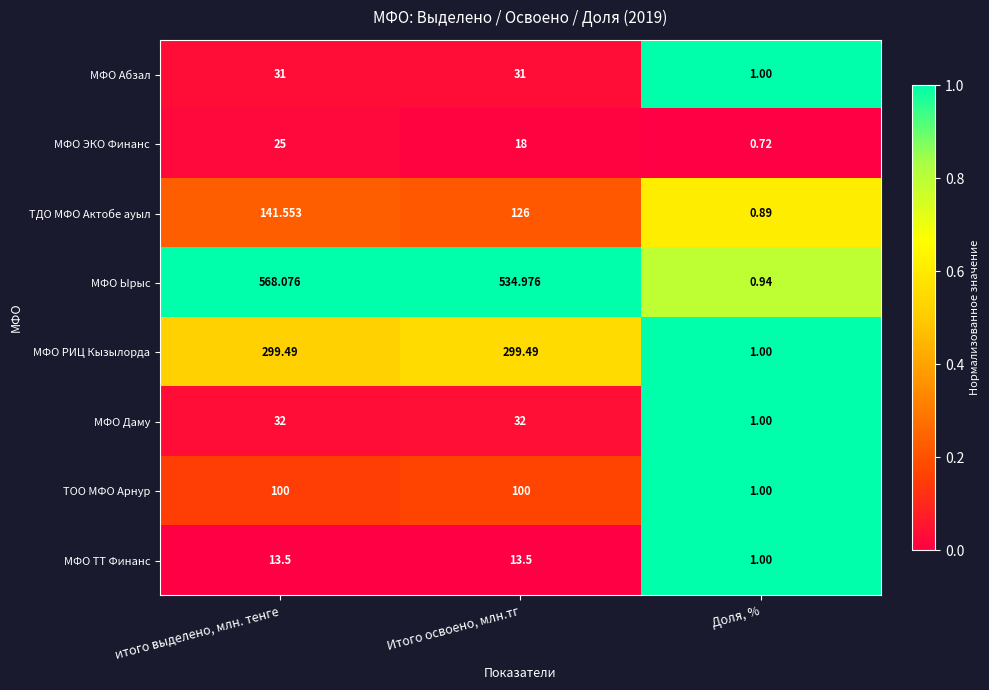

Which category has the lowest value across all series?

Доля, %